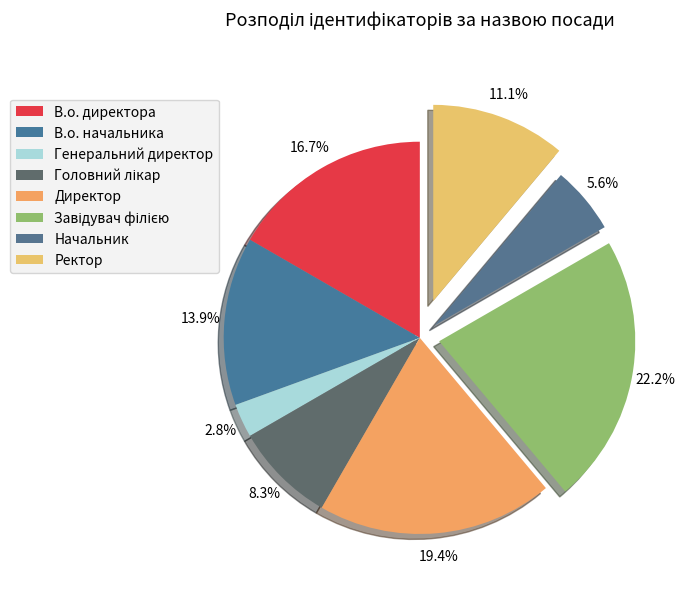

To the nearest percent, what is the average slice percentage?

12%